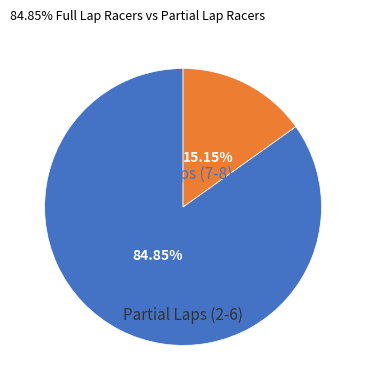

To the nearest percent, what is the difference between the largest and smallest slice percentages?

70%